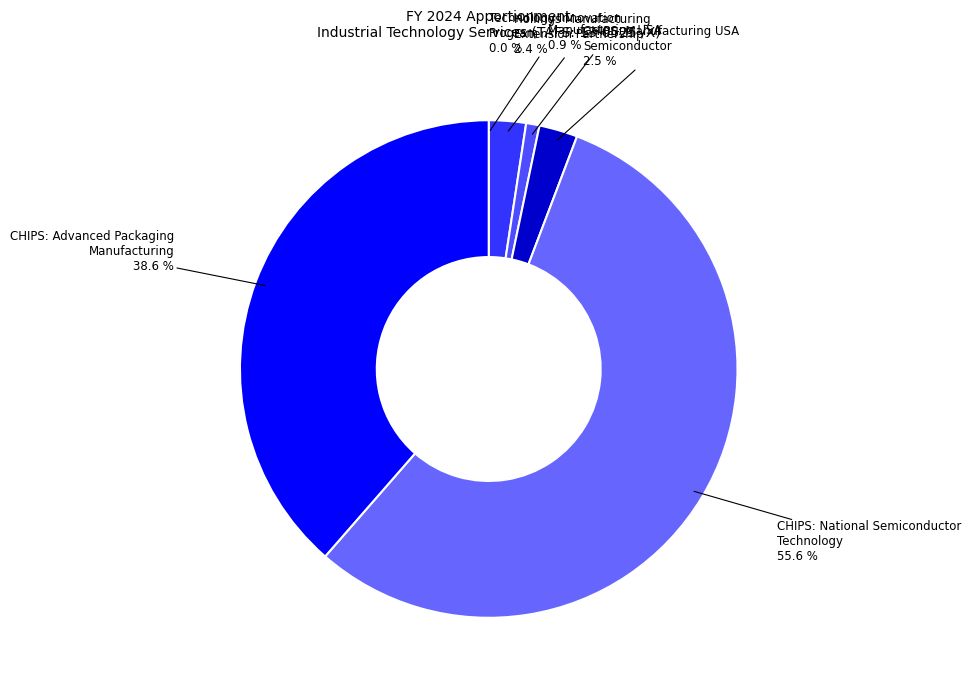

What is the largest slice in the pie chart?

CHIPS: National Semiconductor Technology